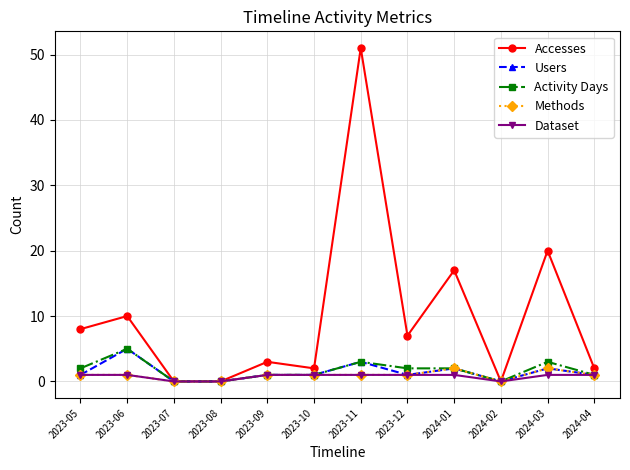

Is it true that Accesses equals 0 at 2024-02?

True